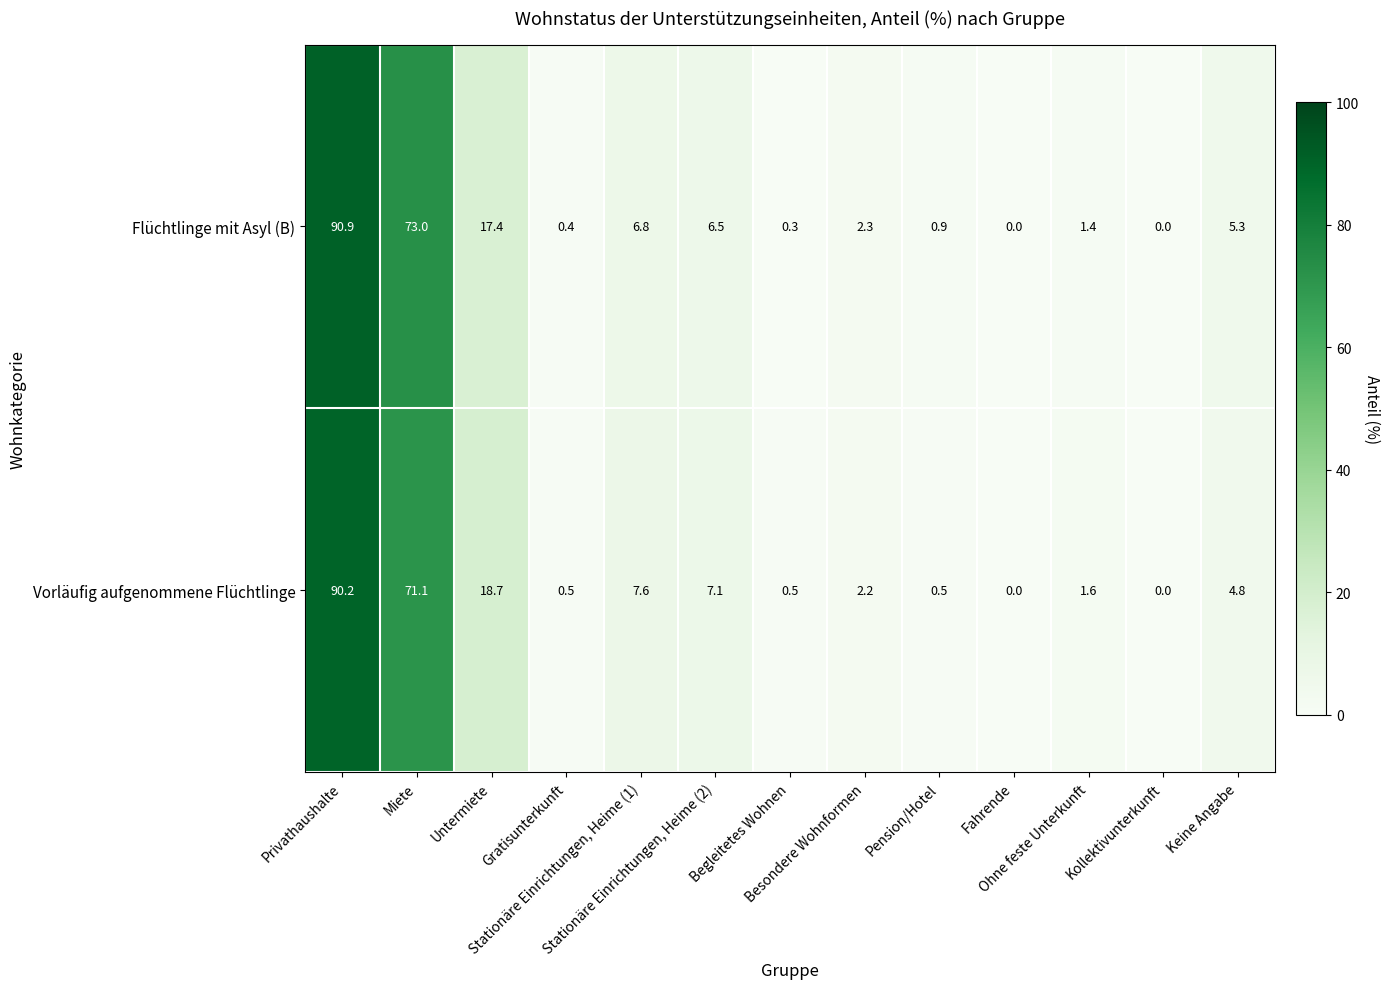

How many data points in Flüchtlinge mit Asyl (B) are less than 2?

6